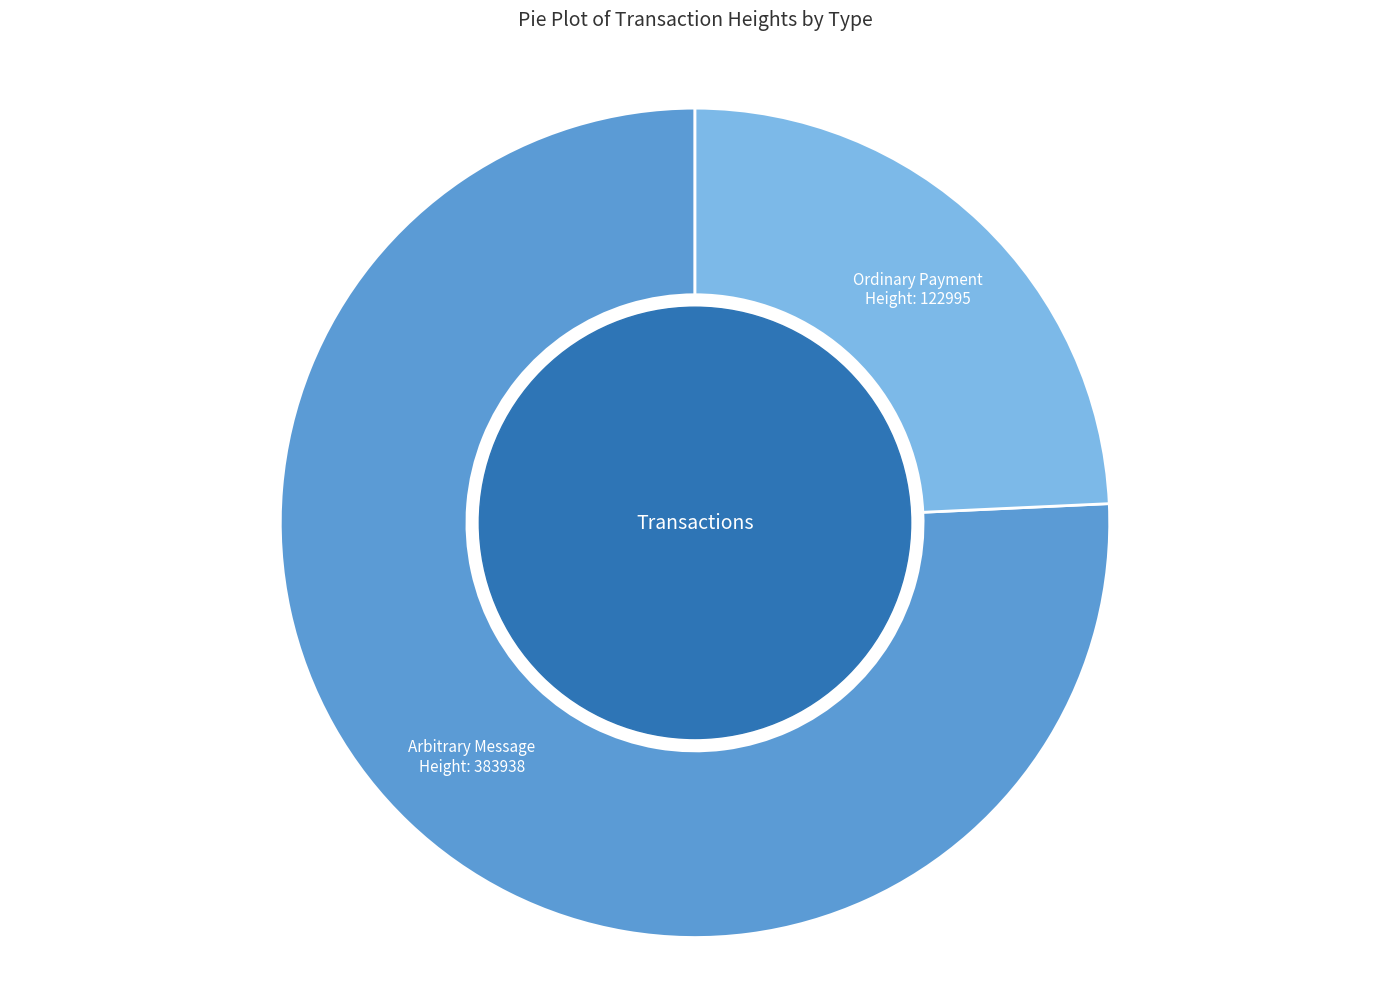

Which slice is the largest?

Arbitrary Message